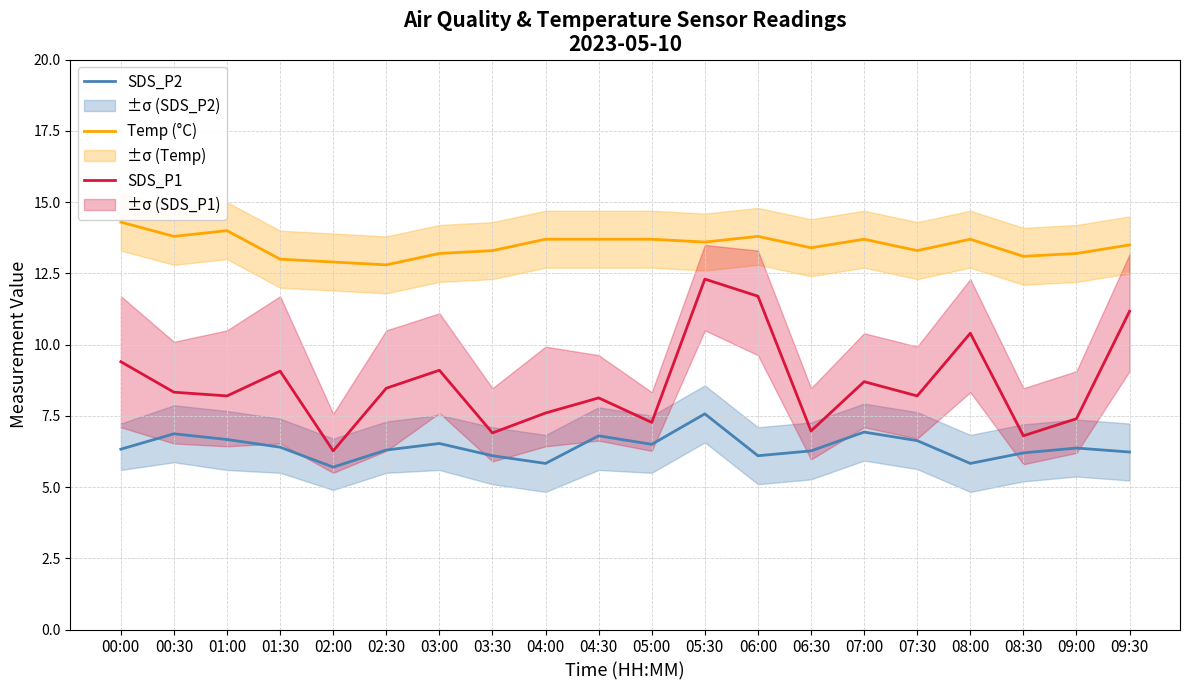

Which series has the widest spread of values?

SDS_P1